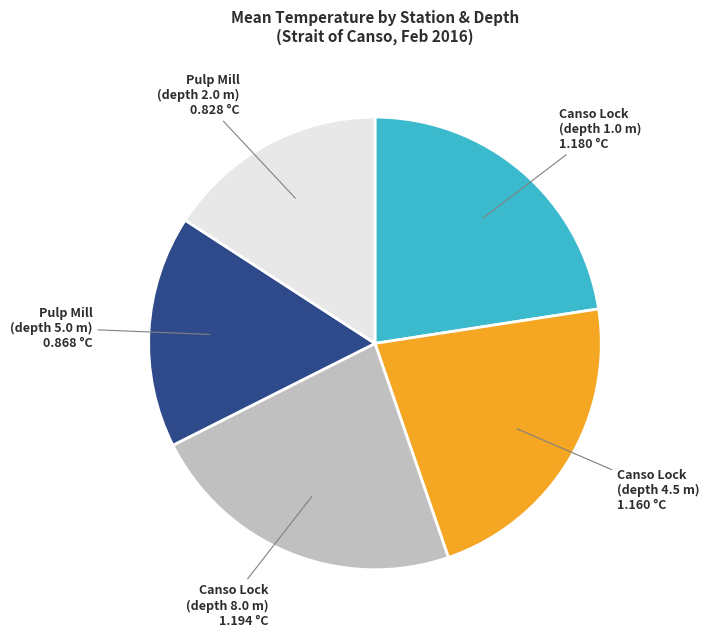

Is it true that Pulp Mill (depth 5.0 m) is 24% of the pie?

False